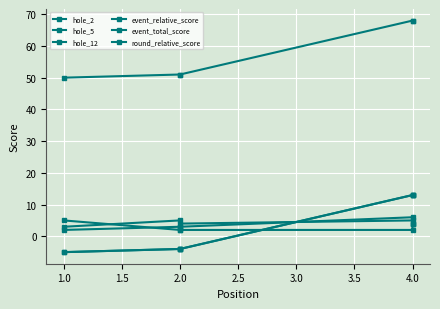

Which series has the largest total across all categories?

event_total_score